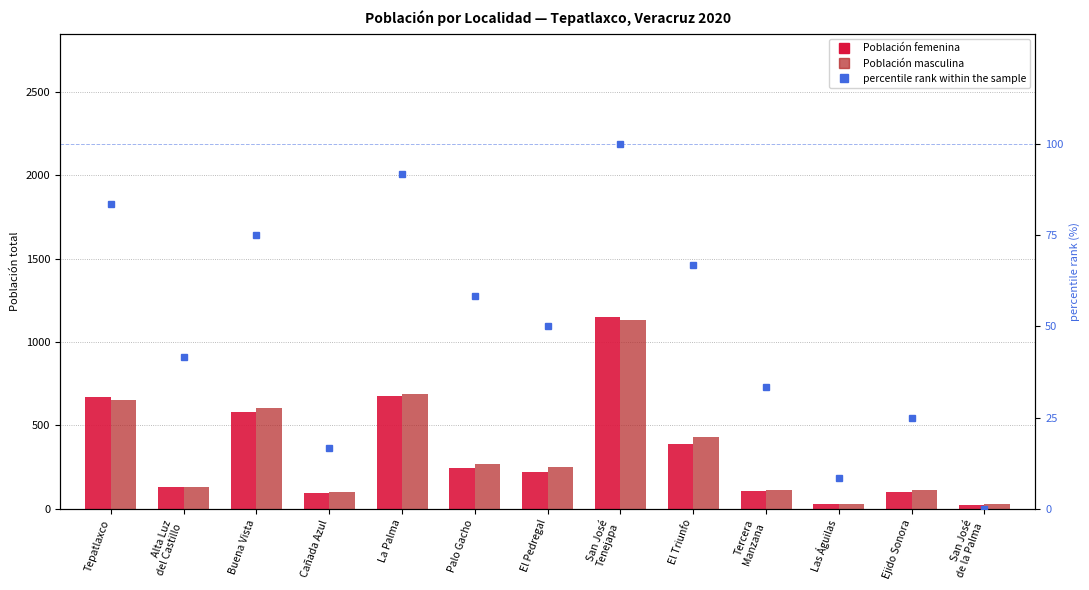

What value does the Población masculina series have at Las Águilas?

27.0